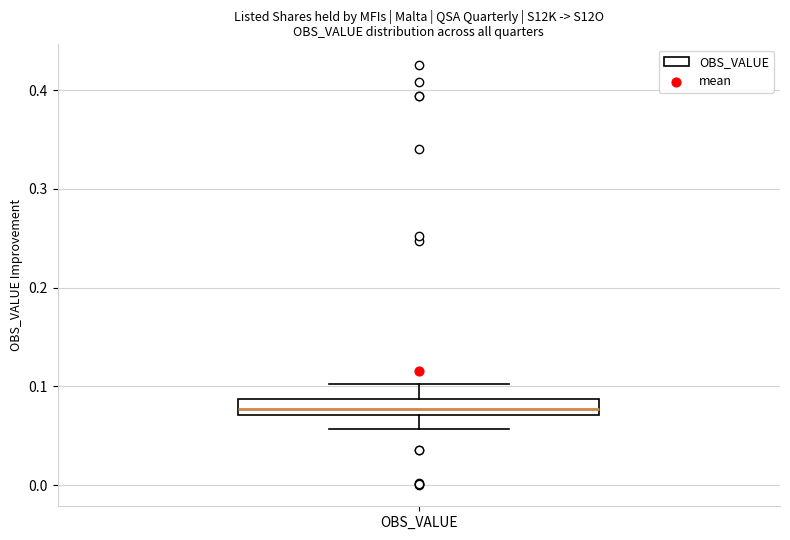

Transcribe this box plot: give where the median line is, the range the box spans, and where the two whiskers end, as read against the y-axis. The values are not printed on the chart, so give them approximately, as read against the axis.

median 0.08, box 0.07 to 0.09, whiskers 0.06 to 0.10